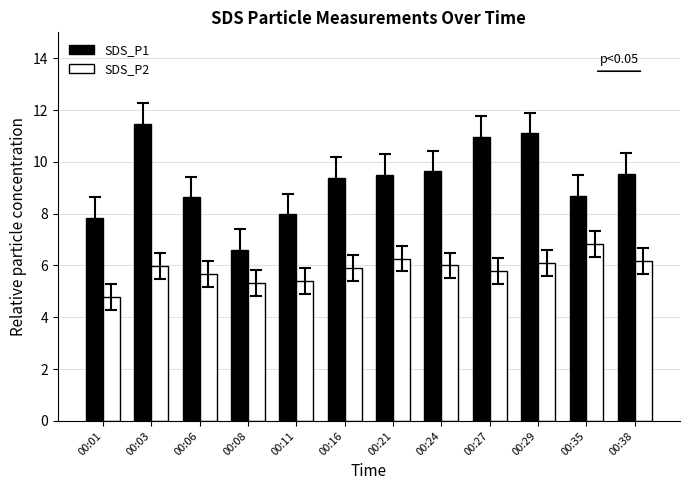

Between 00:03 and 00:08, which series saw the biggest shift?

SDS_P1